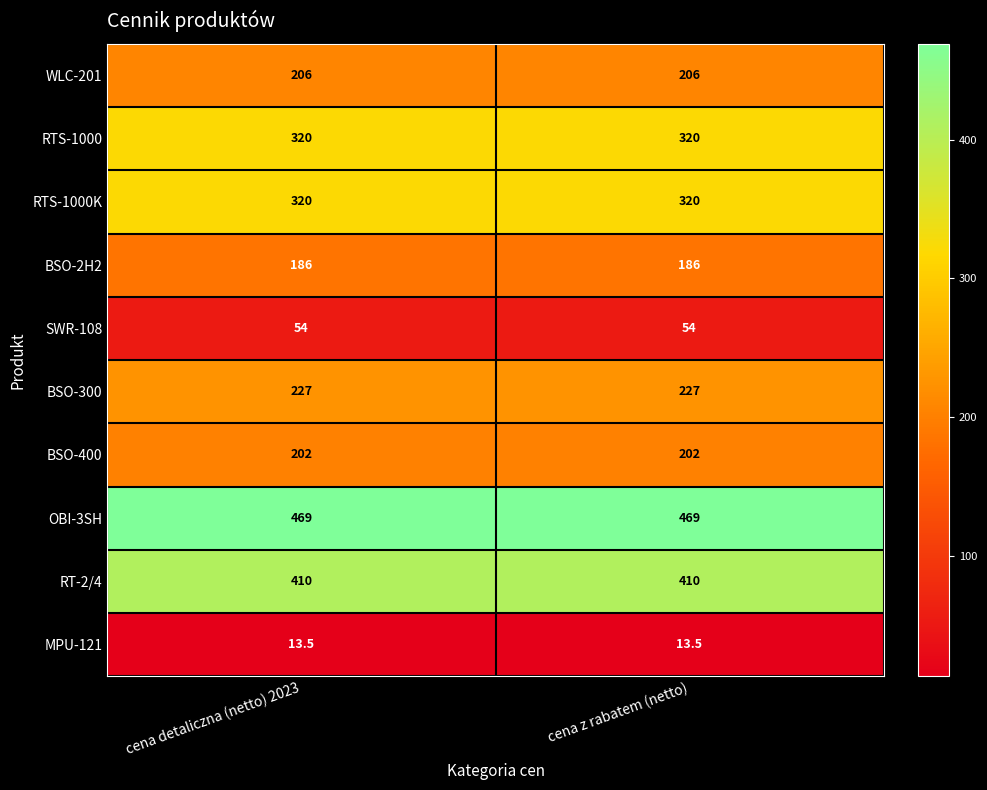

Which series has the largest total across all categories?

OBI-3SH